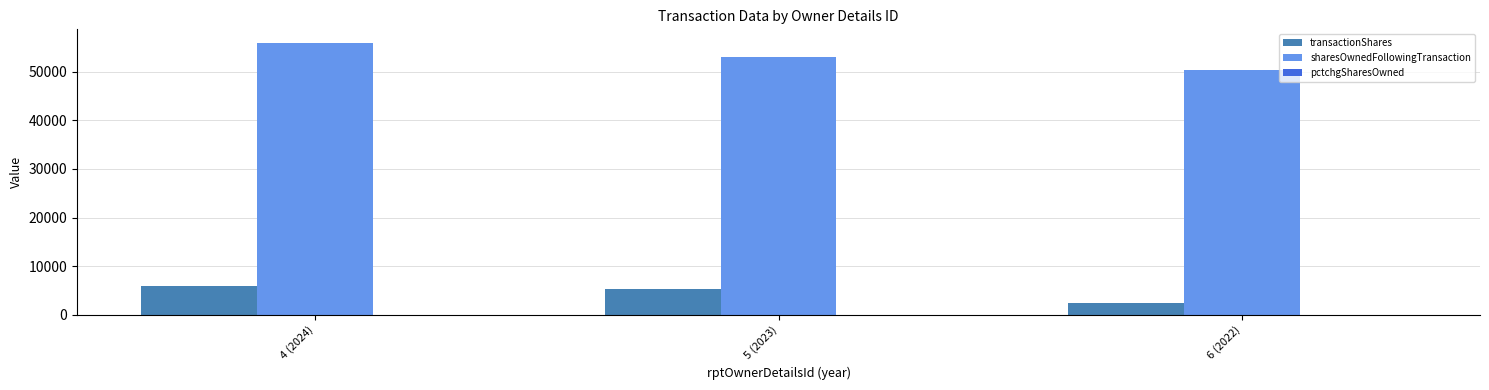

Count the number of data series in this chart.

3